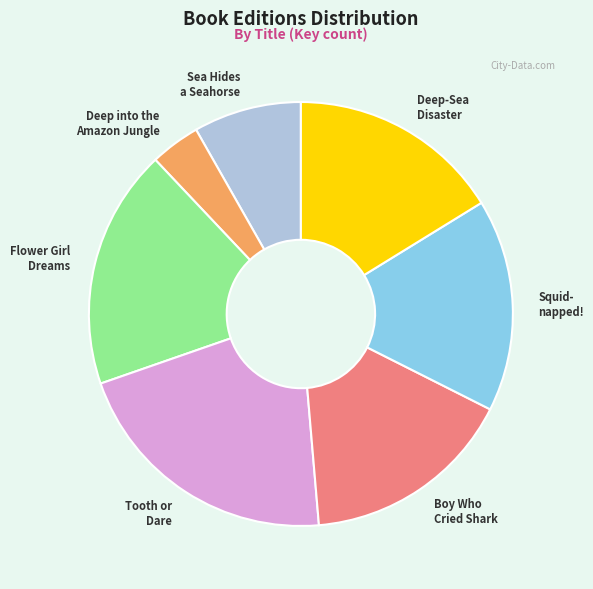

Does any single category account for the majority?

No